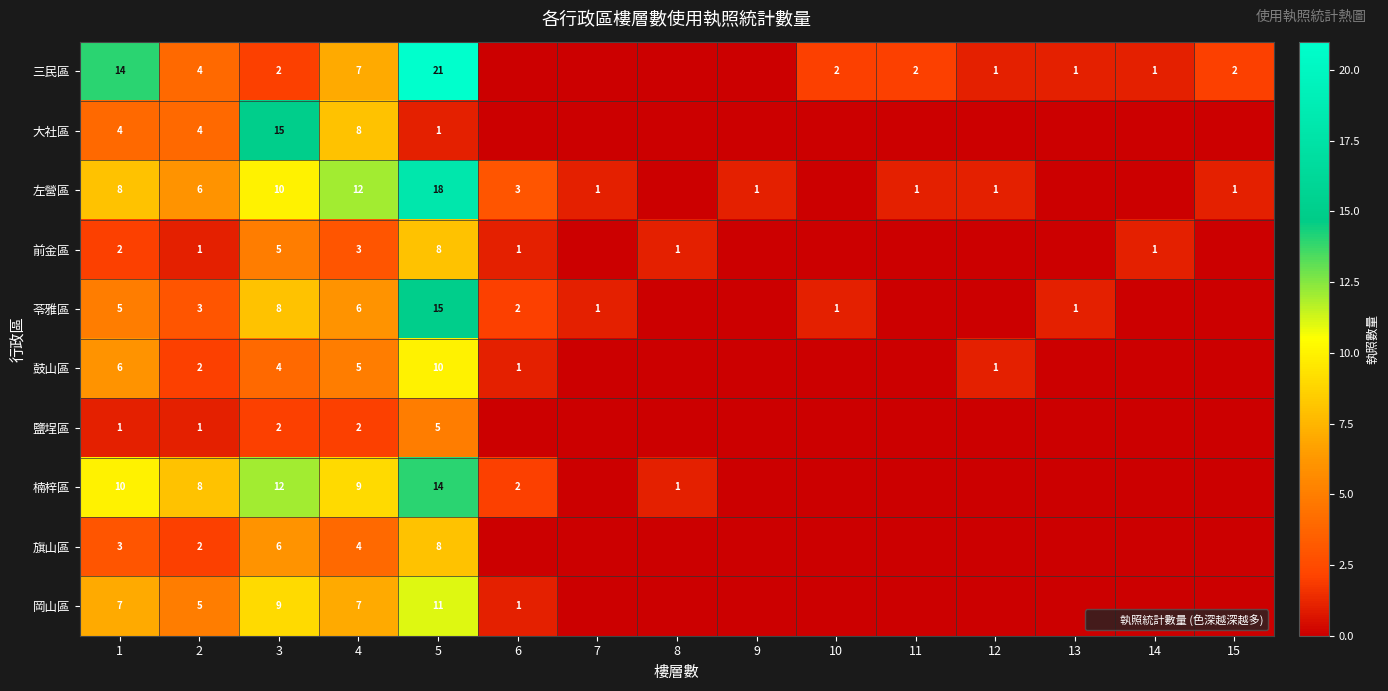

What is the spread (max minus min) of values at 1?

13